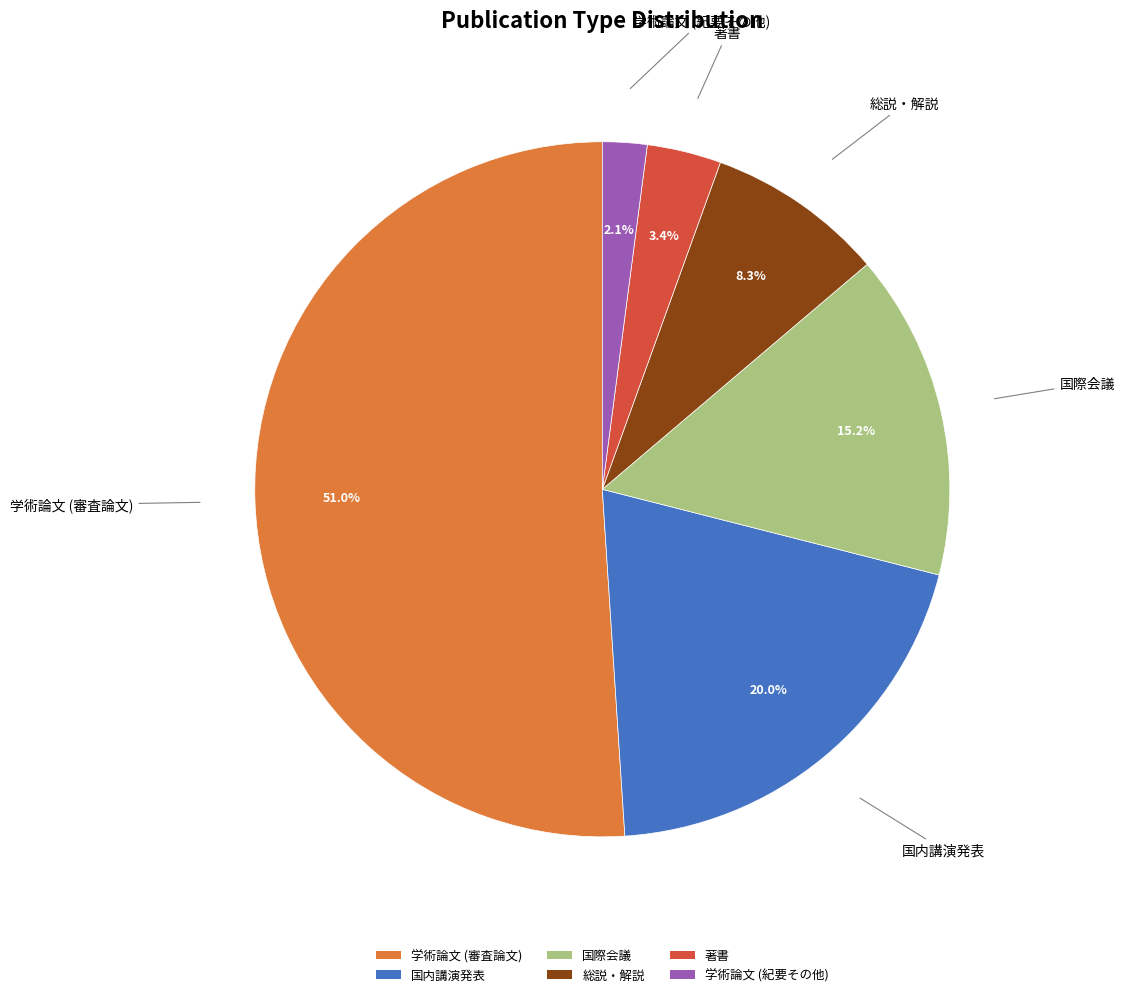

How many slices are in this pie chart?

6